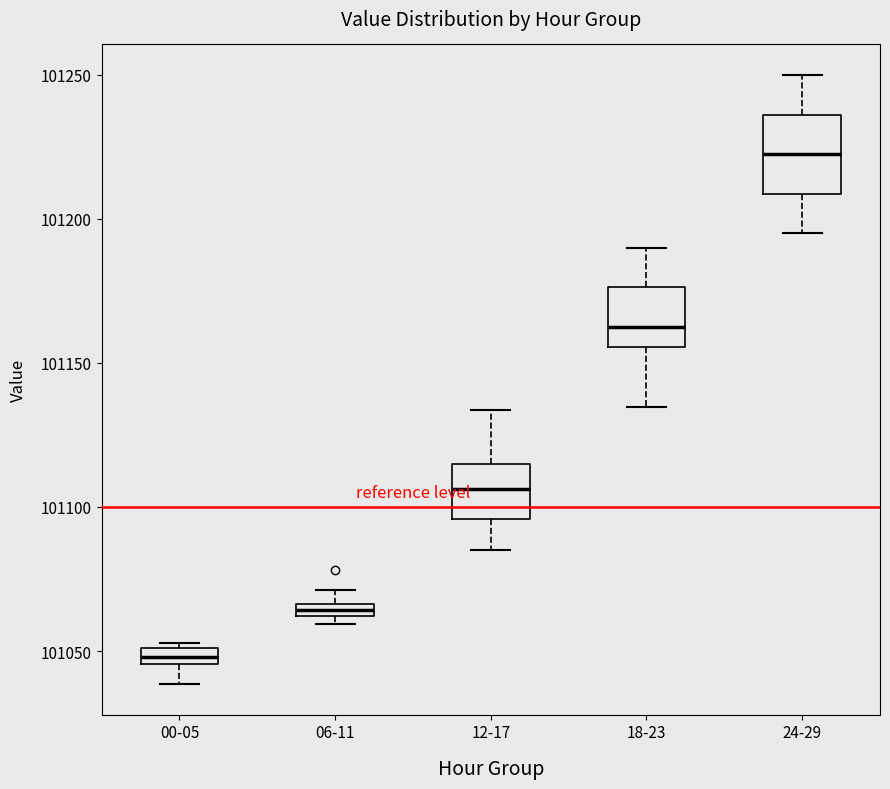

Where does the median line of the box for 18-23 sit on the y-axis? The values are not printed on the chart, so give them approximately, as read against the axis.

101165